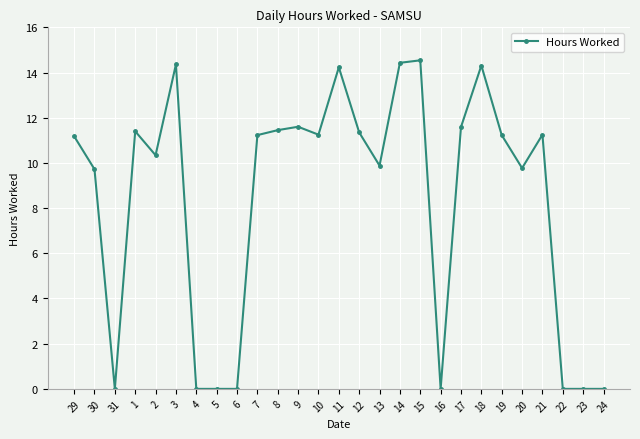

What is the sum of the values at 20 and 9?

21.4